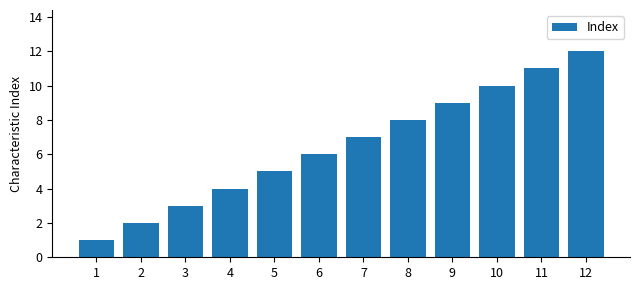

Rank the categories by value from highest to lowest.

12, 11, 10, 9, 8, 7, 6, 5, 4, 3, 2, 1